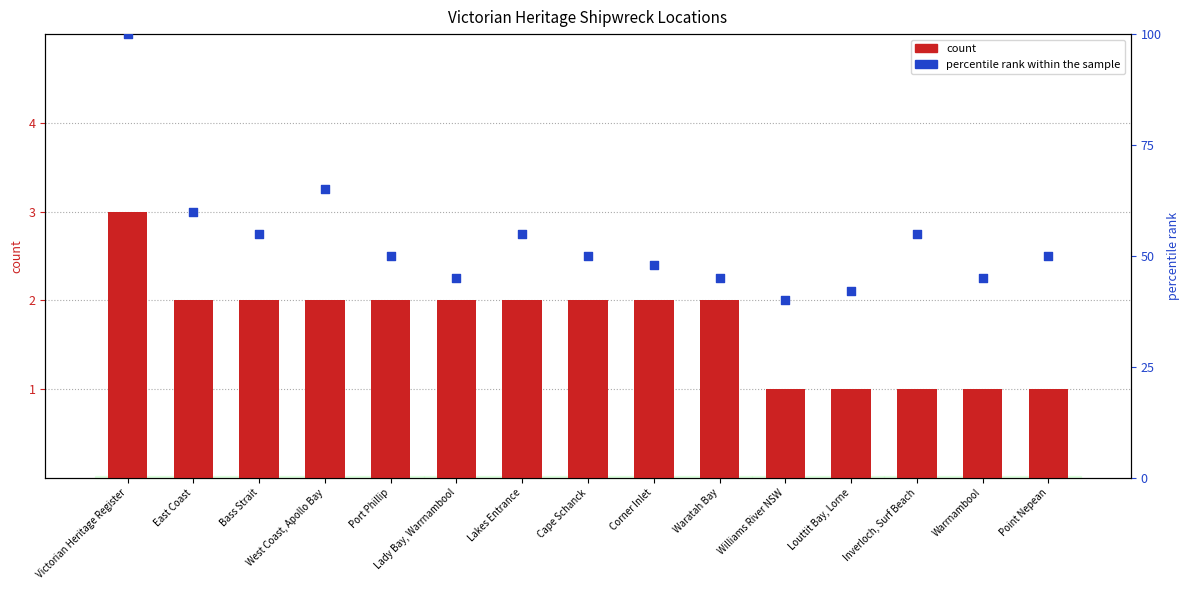

Which series has the largest total across all categories?

percentile rank within the sample